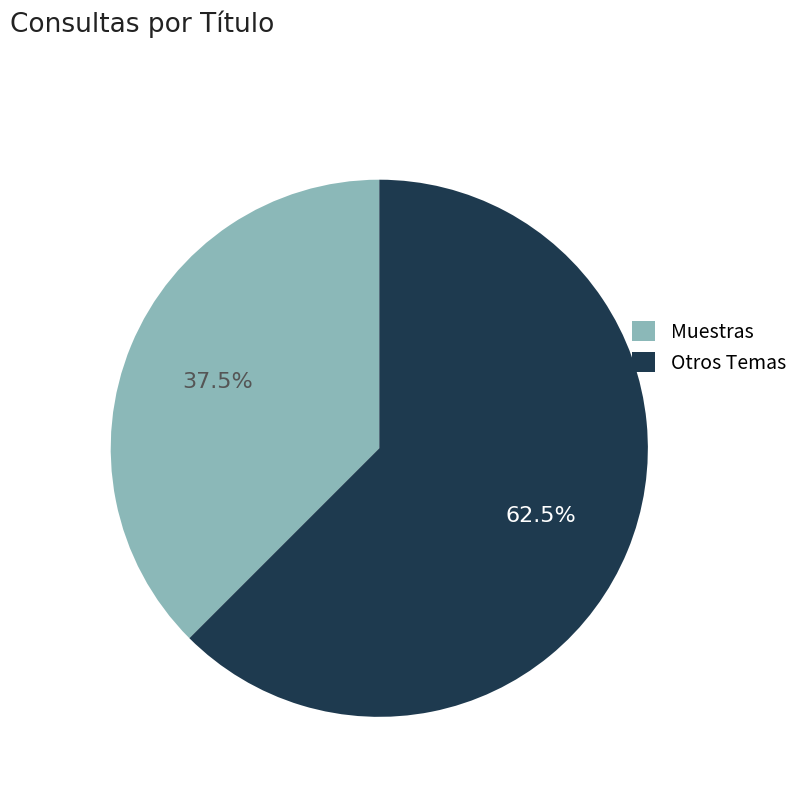

What is the majority slice?

Otros Temas